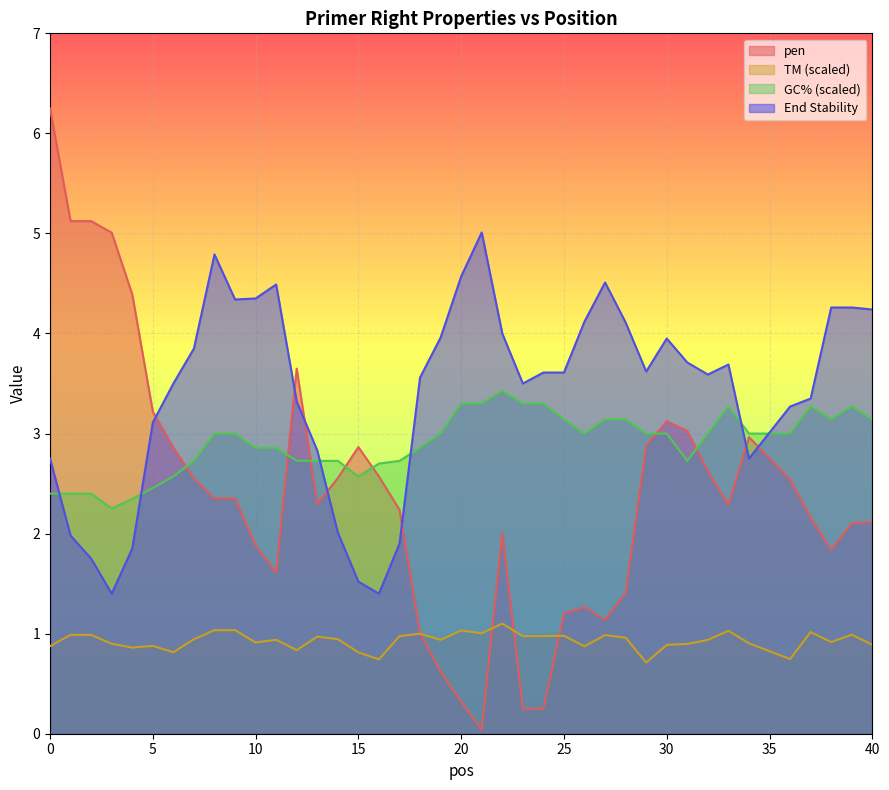

Which series has the largest total across all categories?

End Stability